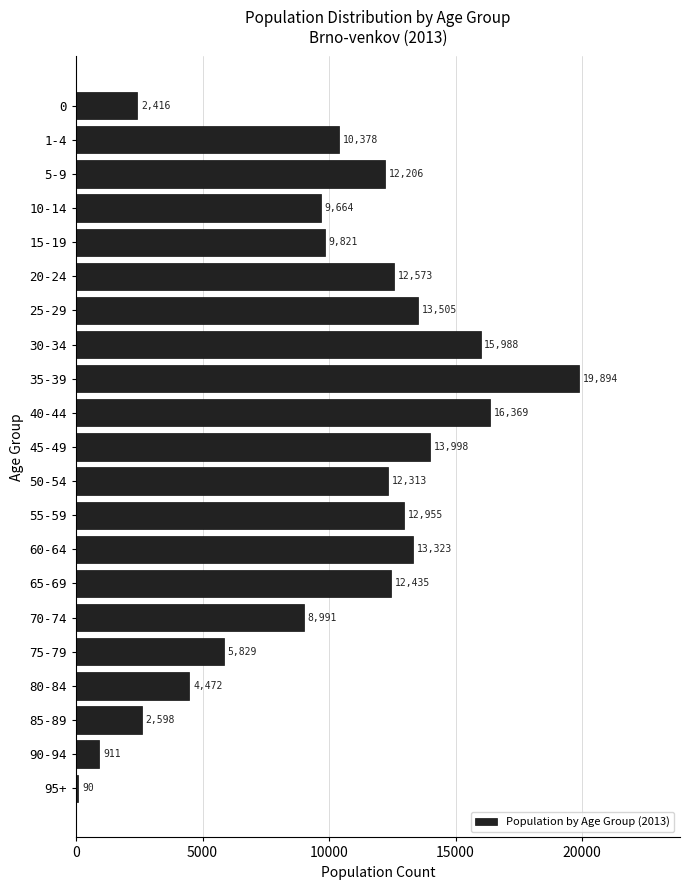

Reading top to bottom, list all the values displayed in this chart.

2416	10378	12206	9664	9821	12573	13505	15988	19894	16369	13998	12313	12955	13323	12435	8991	5829	4472	2598	911	90